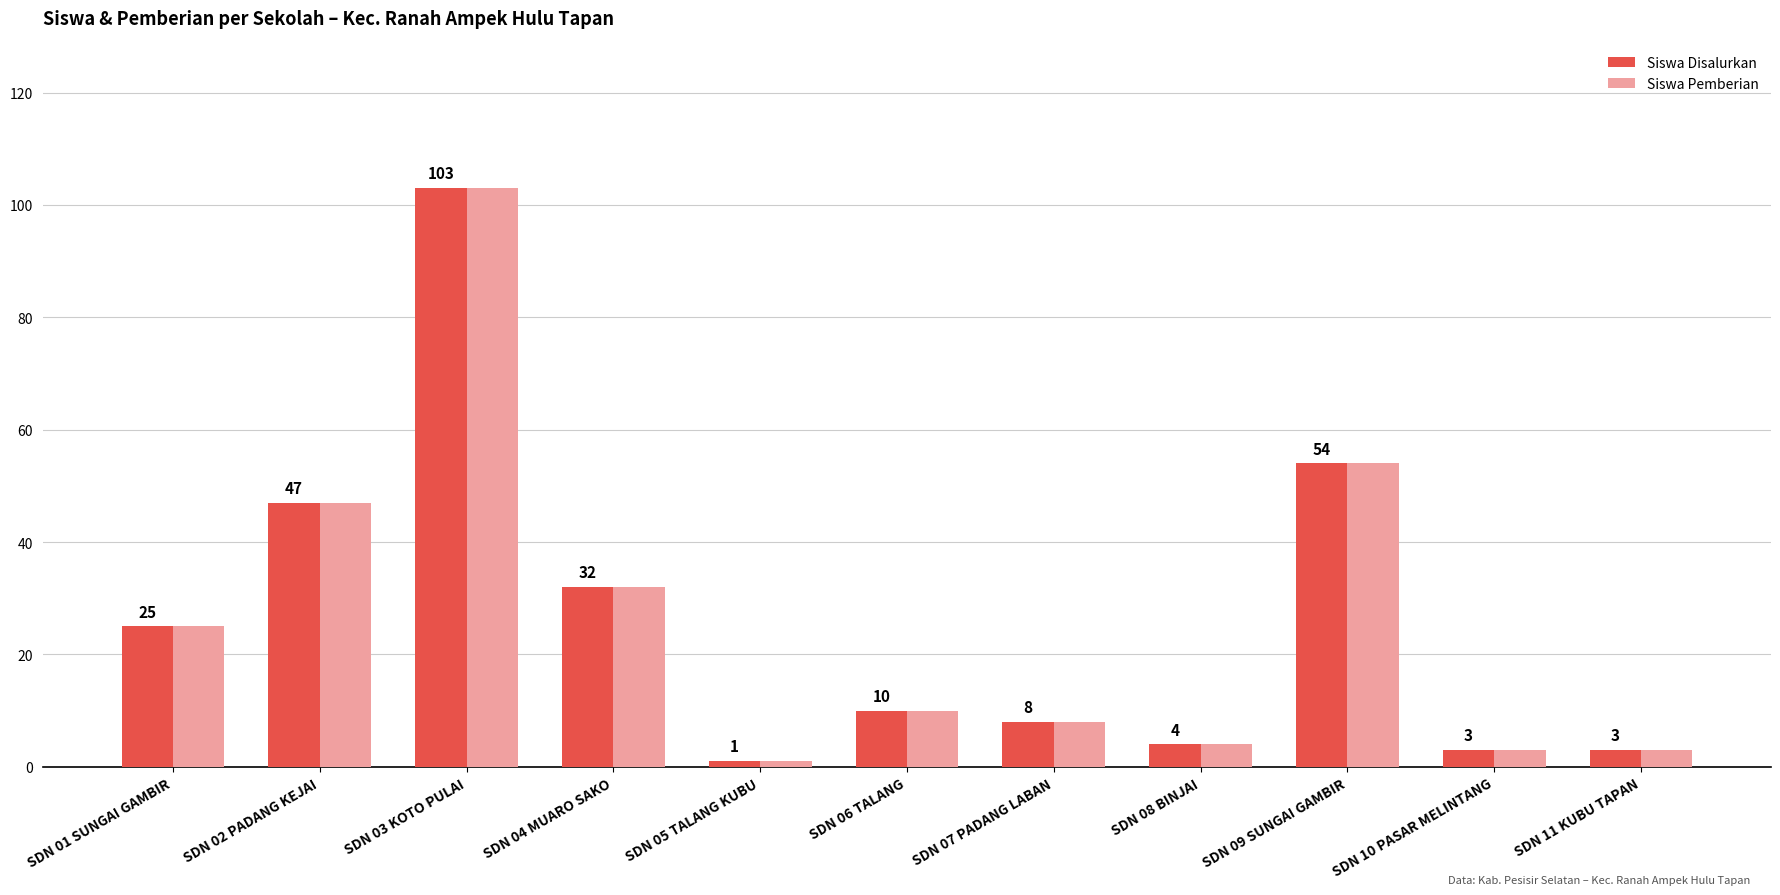

What is the value of the Siswa Disalurkan bar at the 5th from the left?

1